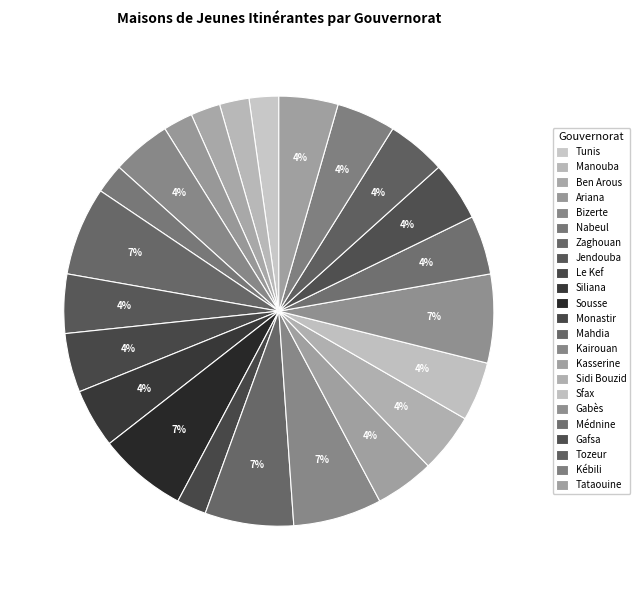

Is Ariana the majority of the pie?

No